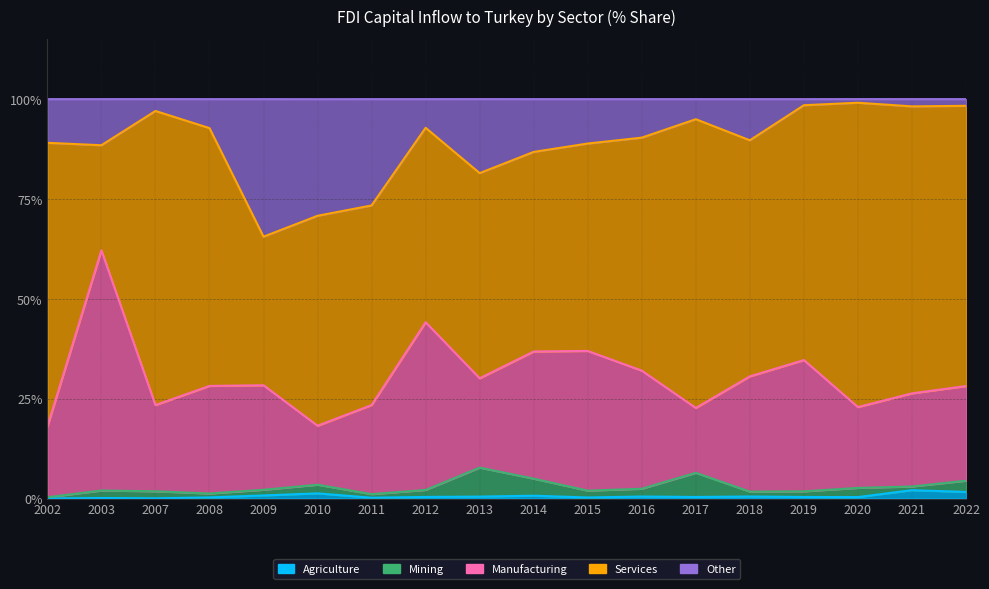

True or false: Manufacturing and Agriculture cross at least once.

False